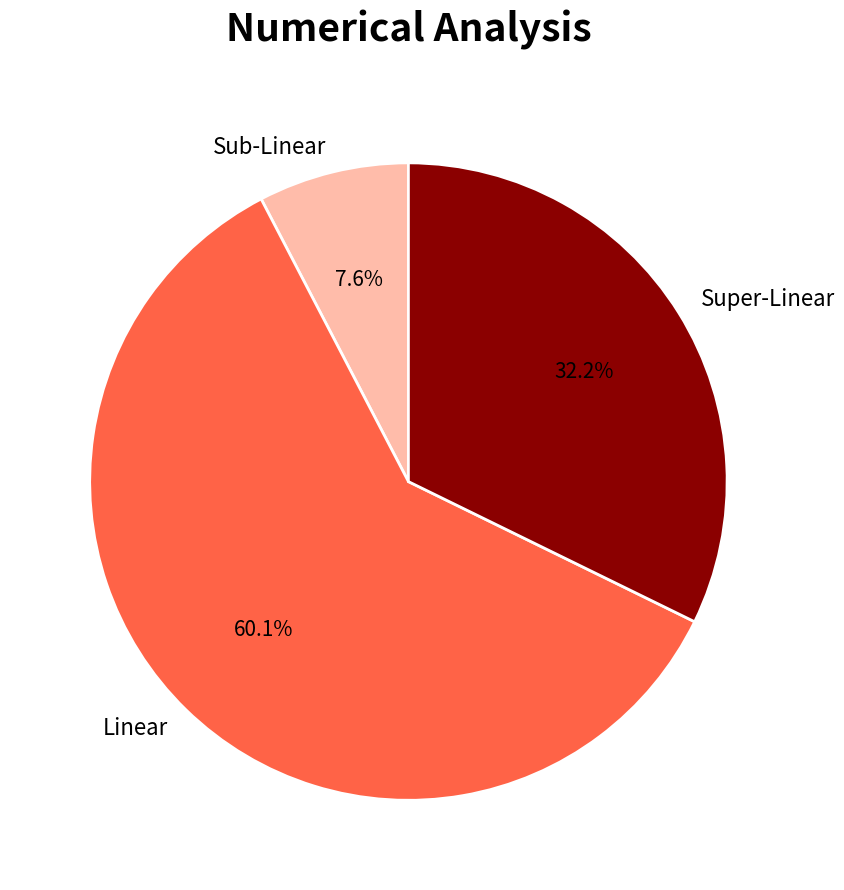

Rank the categories by value from highest to lowest.

Linear, Super-Linear, Sub-Linear